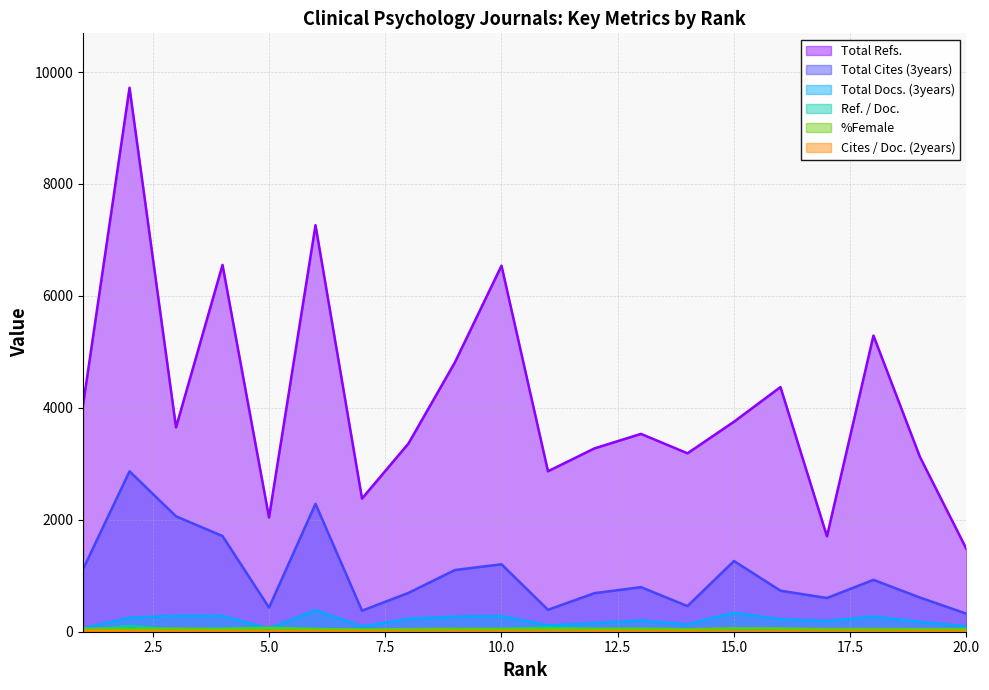

True or false: Cites / Doc. (2years) and %Female intersect in this chart.

False